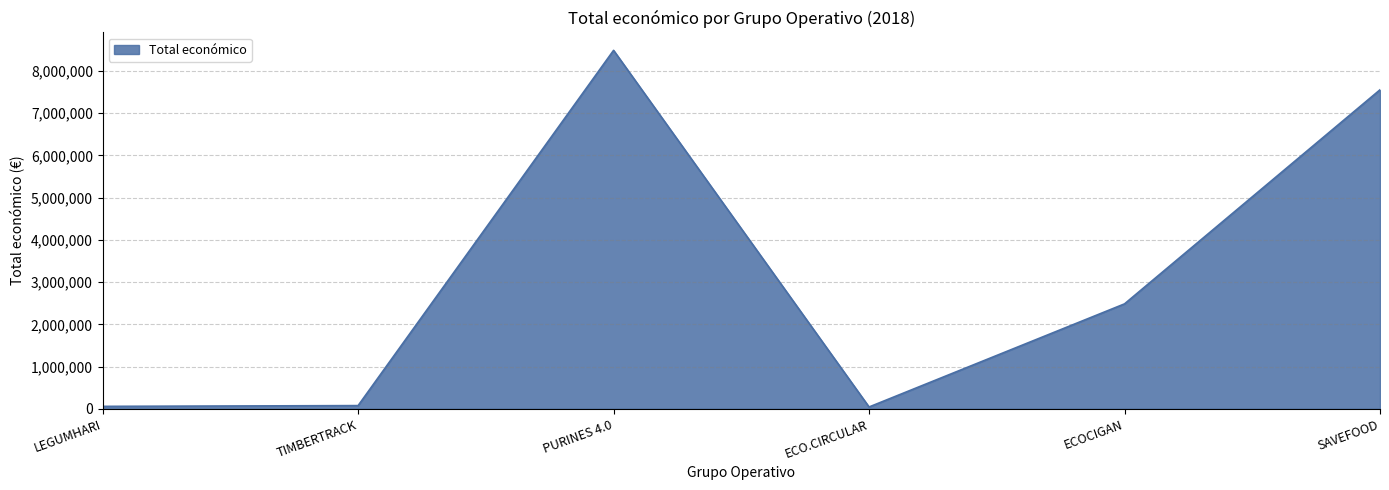

What position from the left is PURINES 4.0?

3